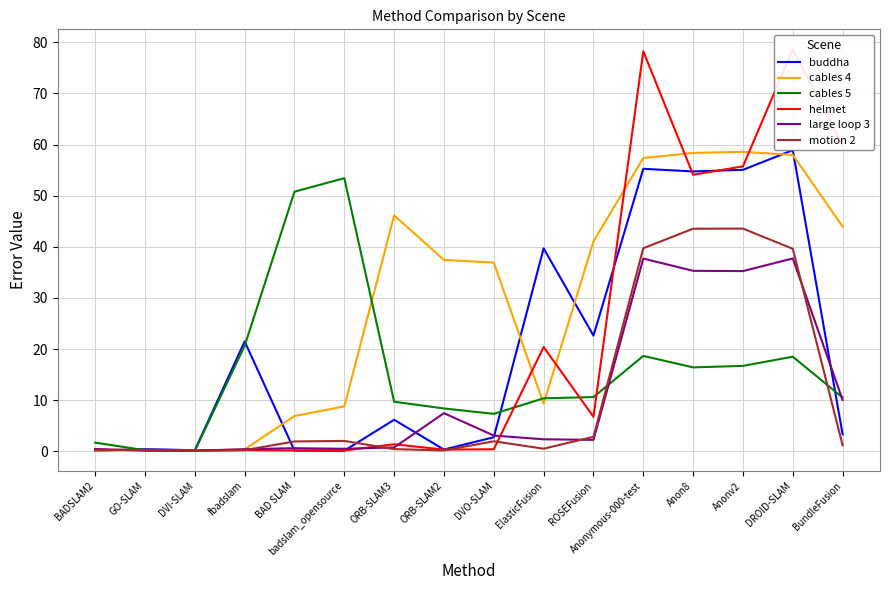

Which series has the largest total across all categories?

cables 4